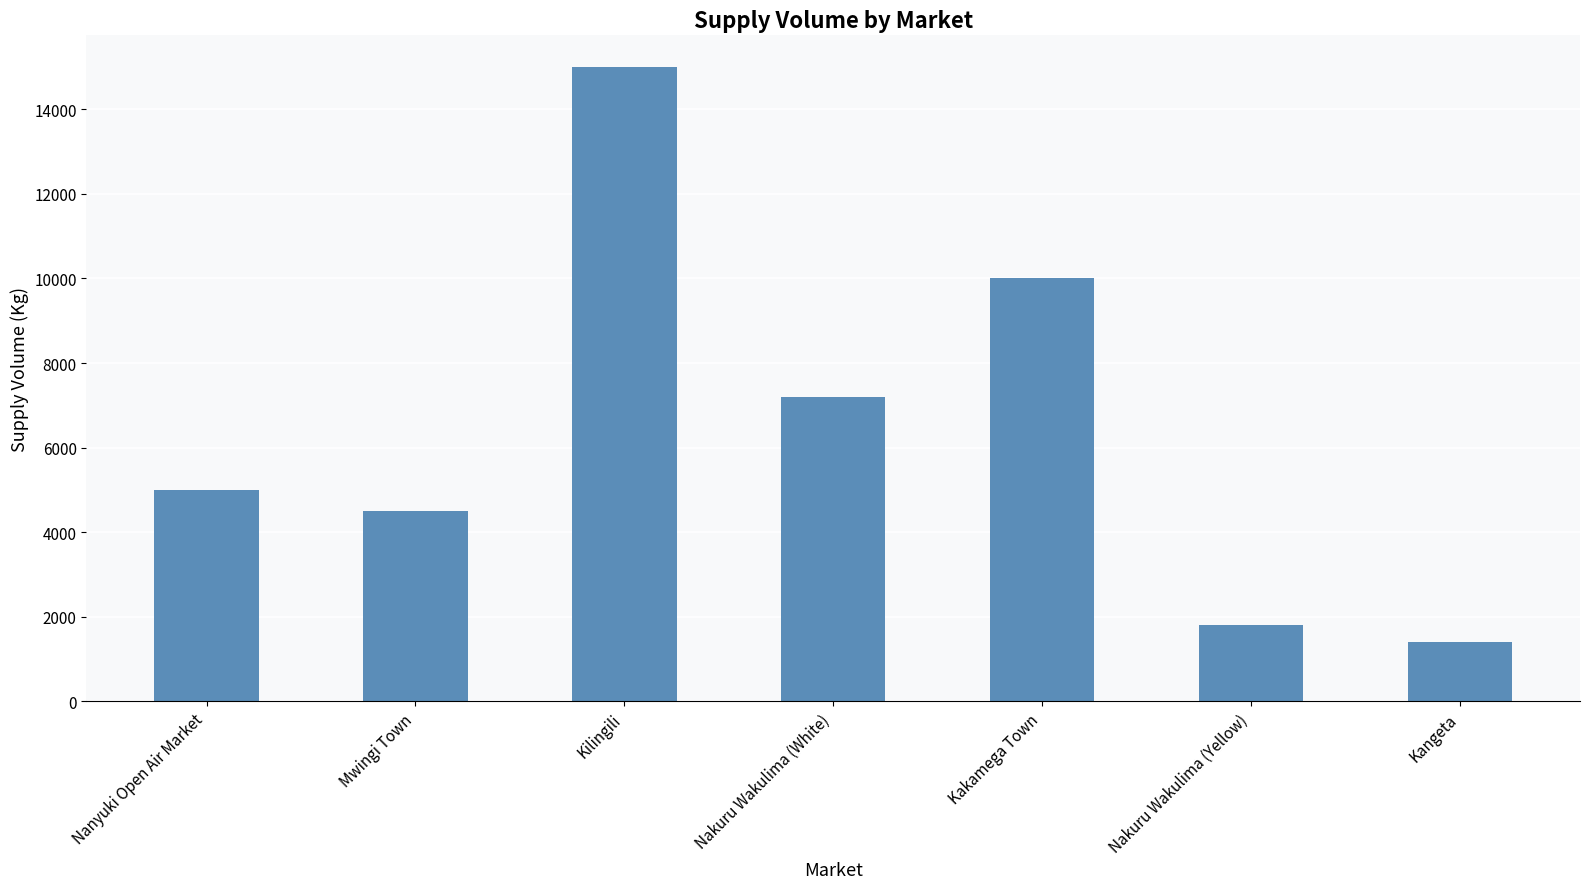

How many bars are there in total?

7